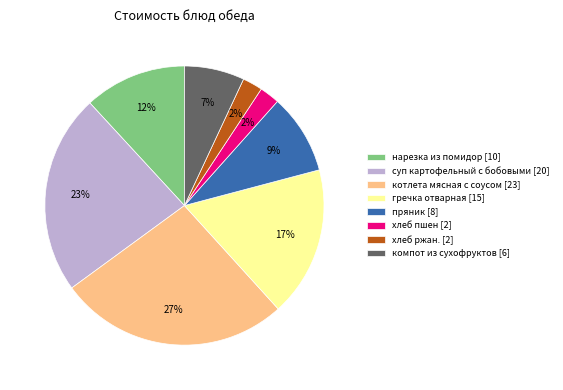

True or false: котлета мясная с соусом accounts for 15% of the total.

False